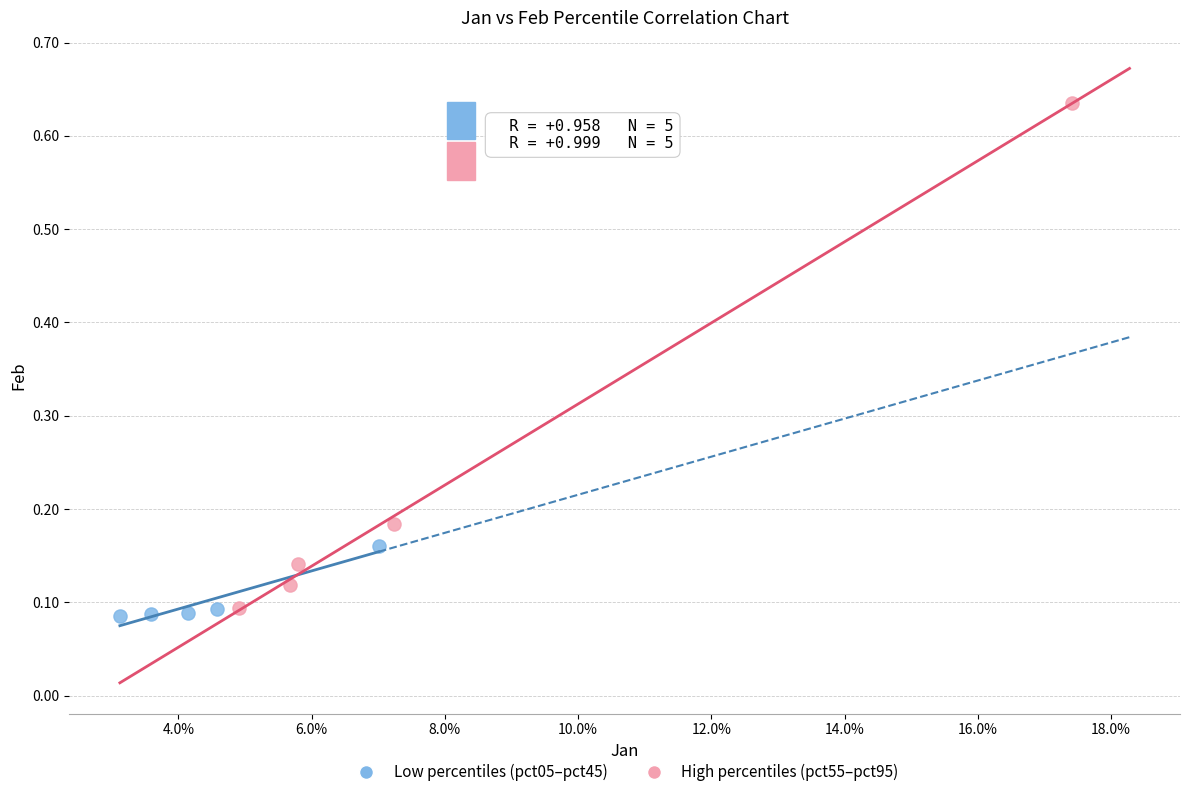

What are all the series names shown in the legend?

Low percentiles (pct05–pct45), High percentiles (pct55–pct95)